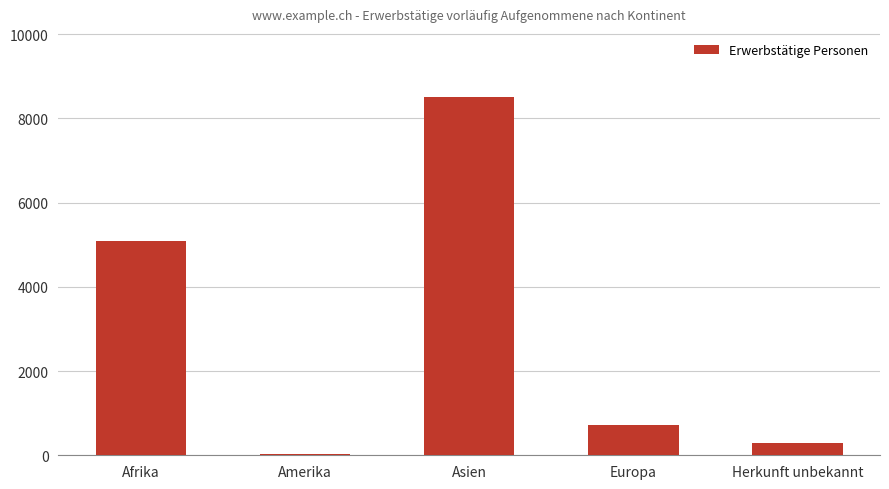

What is the sum of the values at Herkunft unbekannt and Europa?

1016